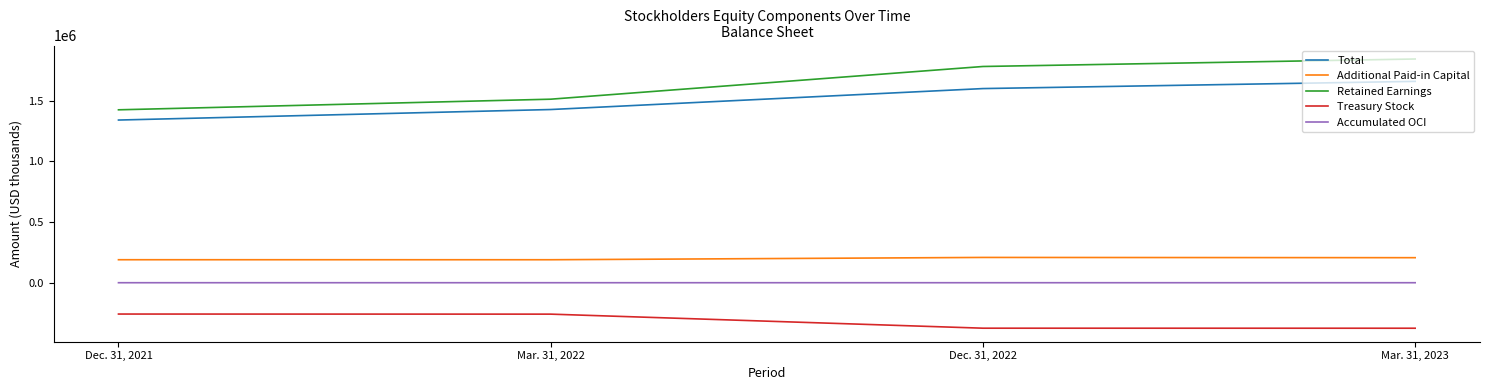

What is the smallest value displayed?

-375206